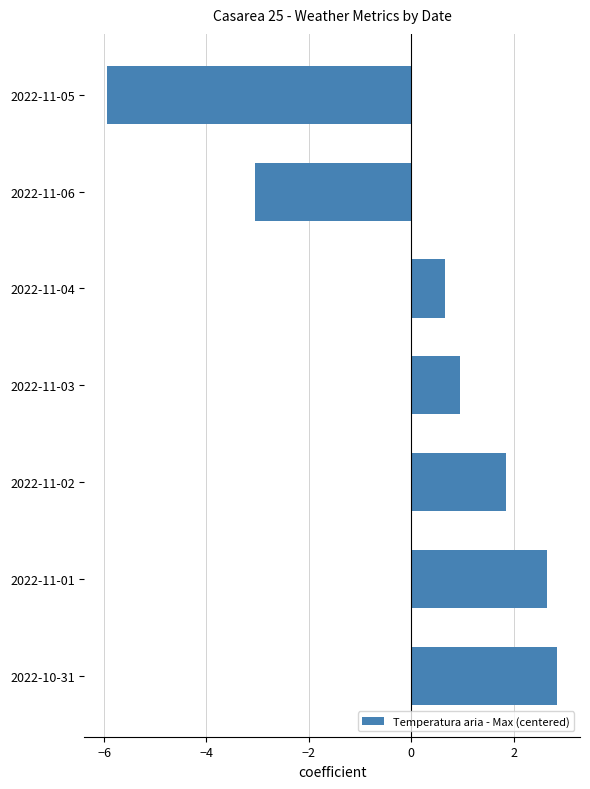

Count the number of values greater than 0.

5